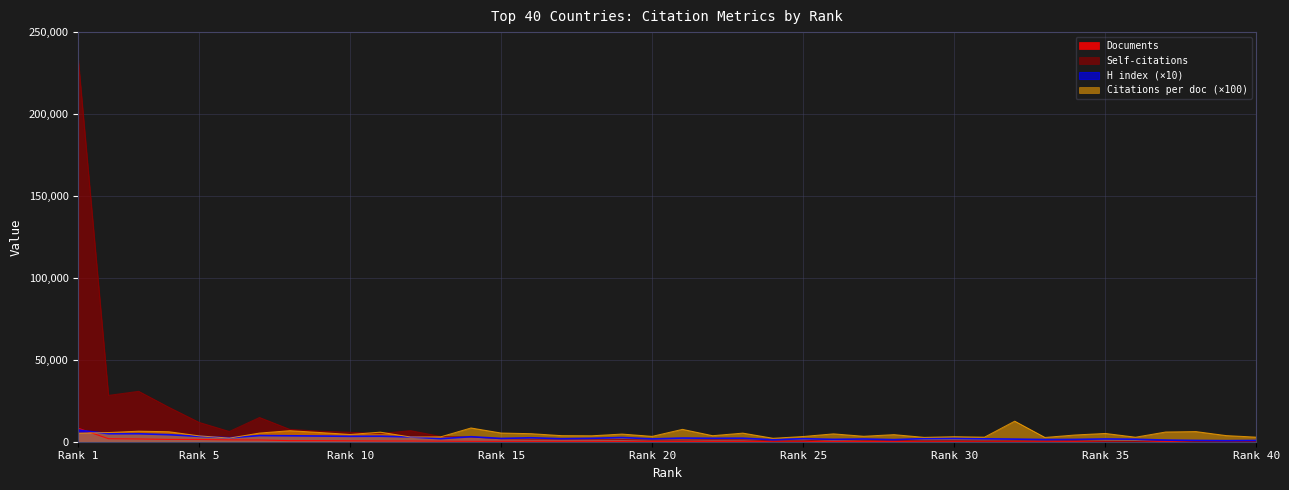

What is the maximum value shown in the chart?

233205